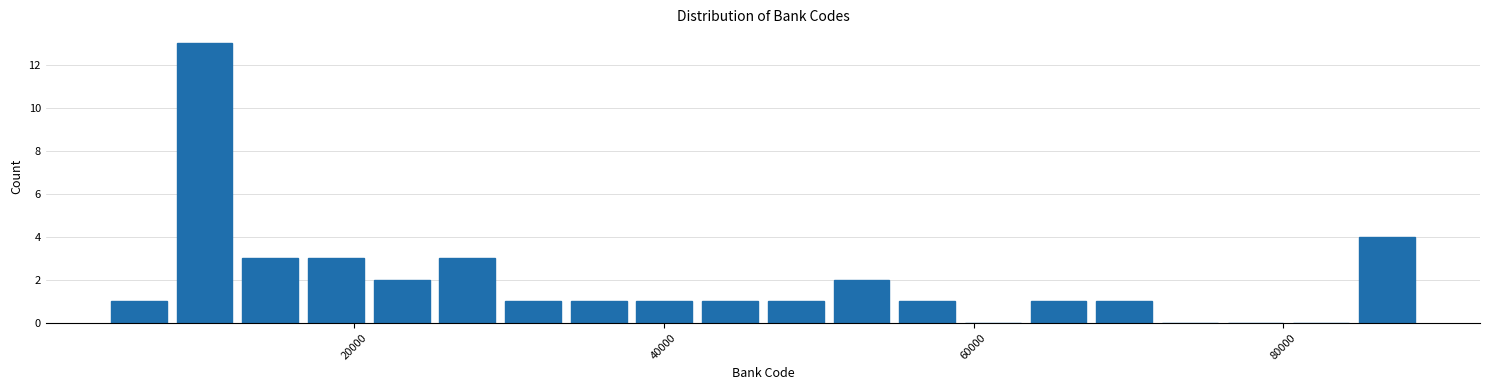

Read against the x-axis, roughly where is the centre of the tallest bar?

10000